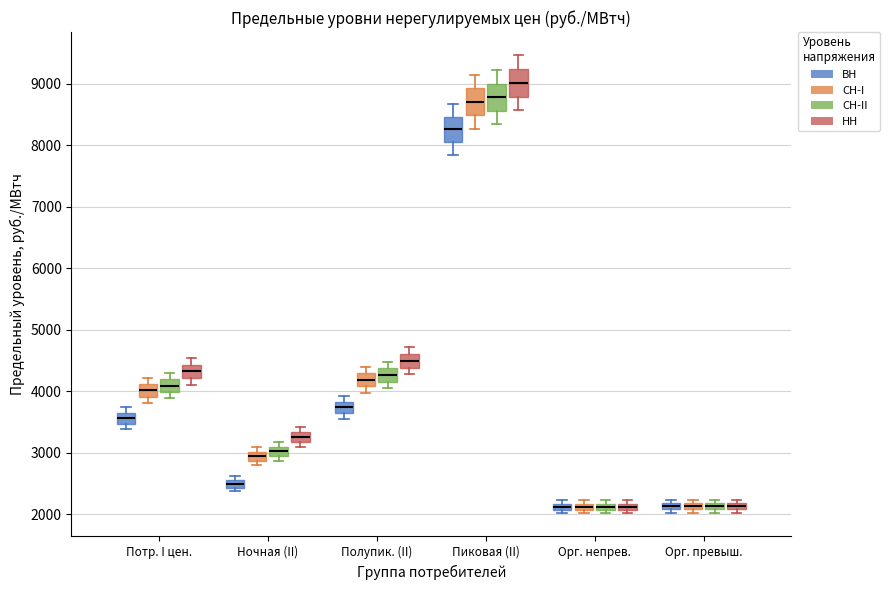

Where does the upper whisker of the box for Пиковая (II) (ВН) end on the y-axis? The values are not printed on the chart, so give them approximately, as read against the axis.

8700